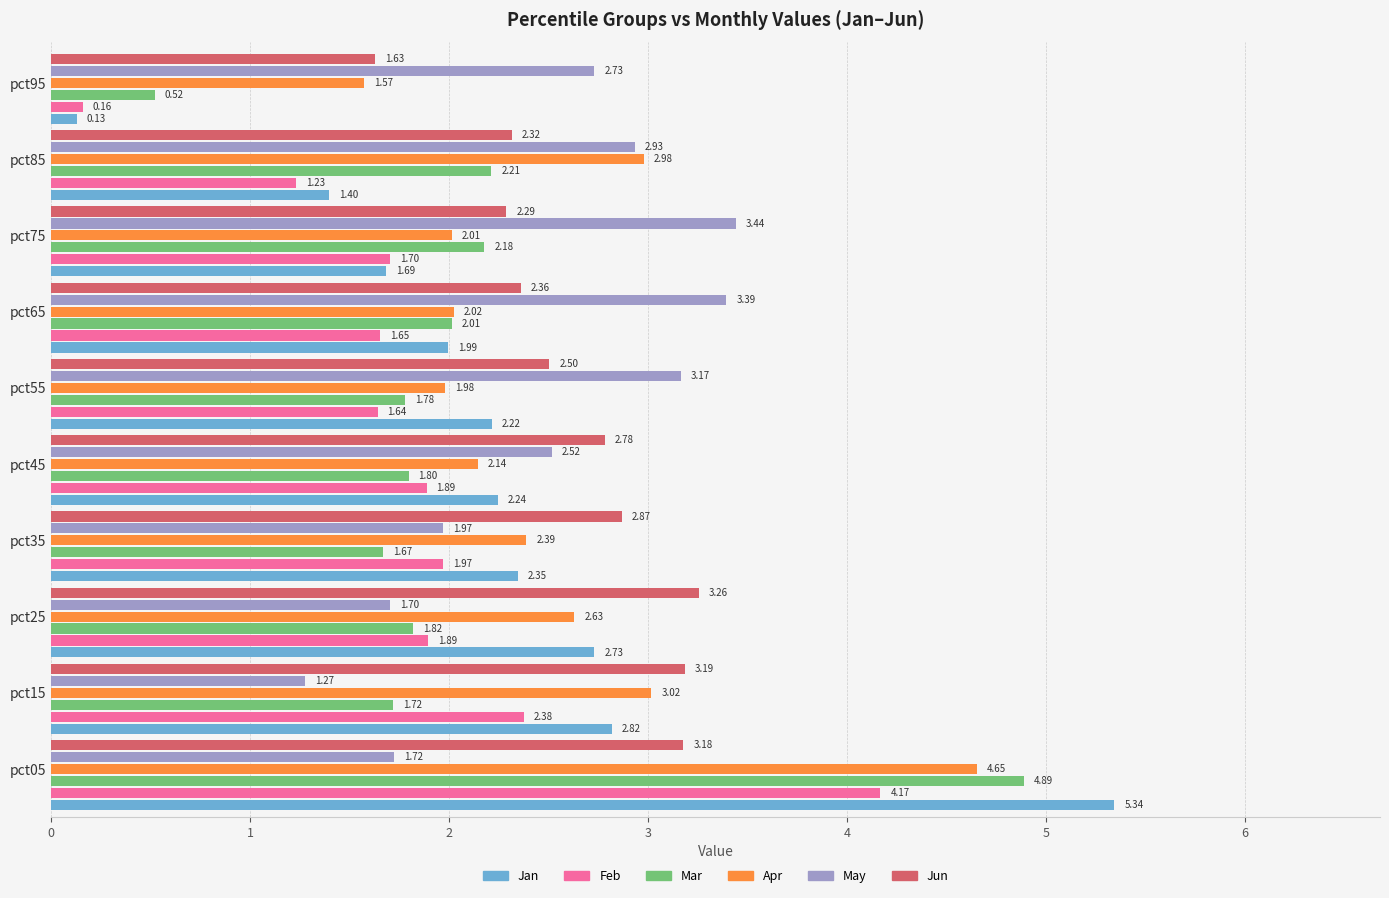

Which series has the largest total across all categories?

Jun